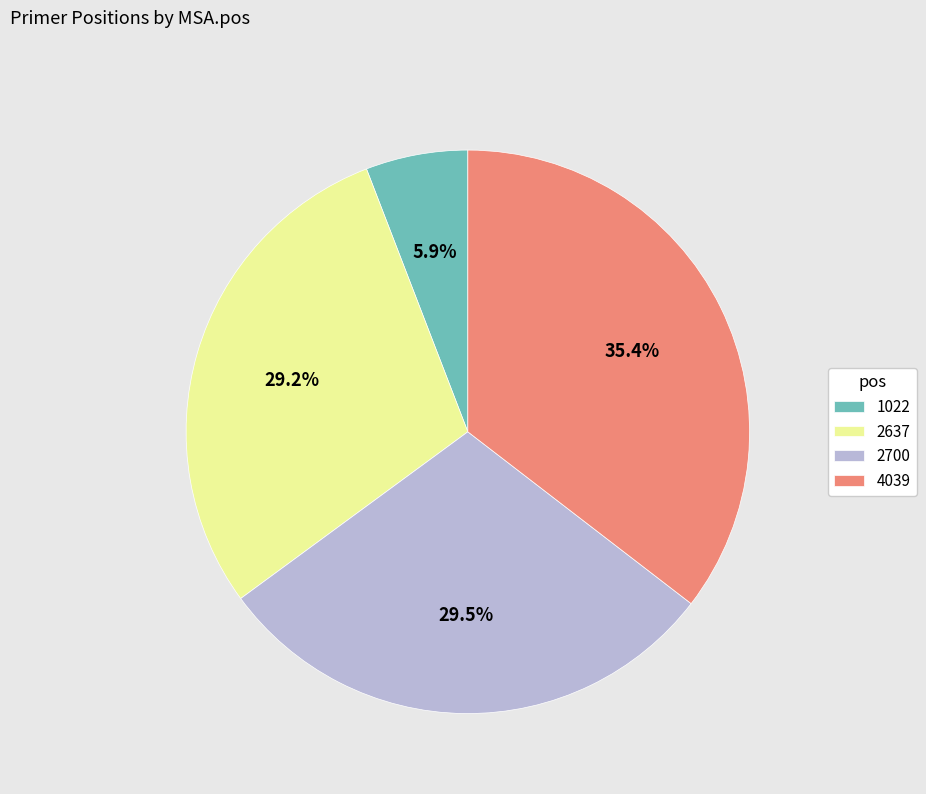

Do 1022 and 4039 together represent more than half of the pie?

No